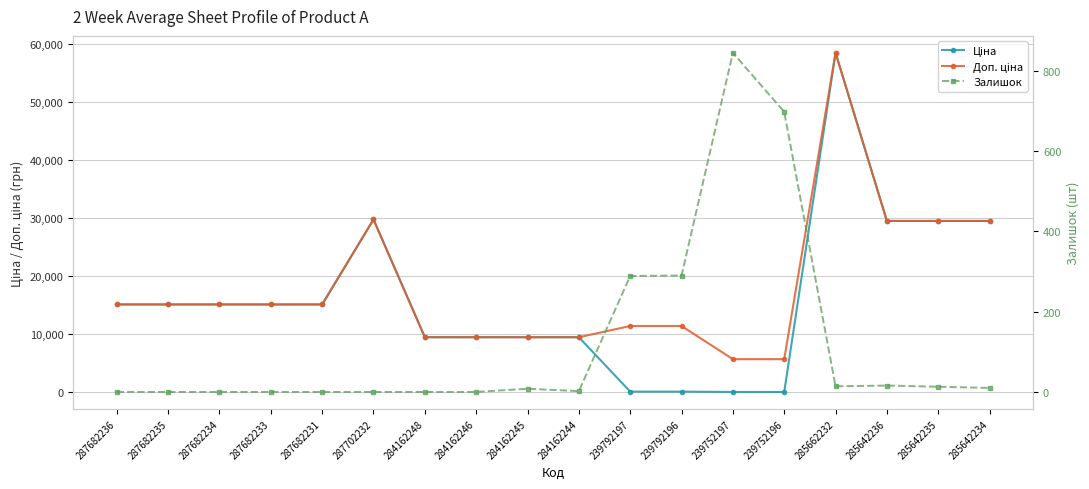

How many data points in Залишок are above 8?

8